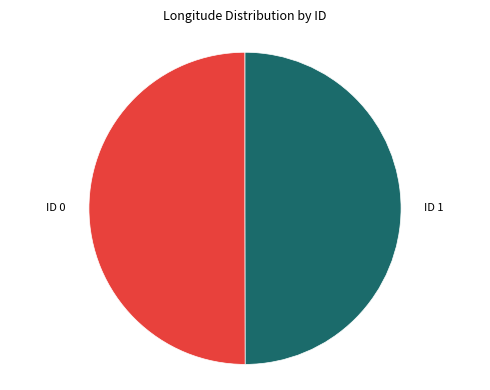

What is the ratio of the value at ID 0 to the value at ID 1?

1.0